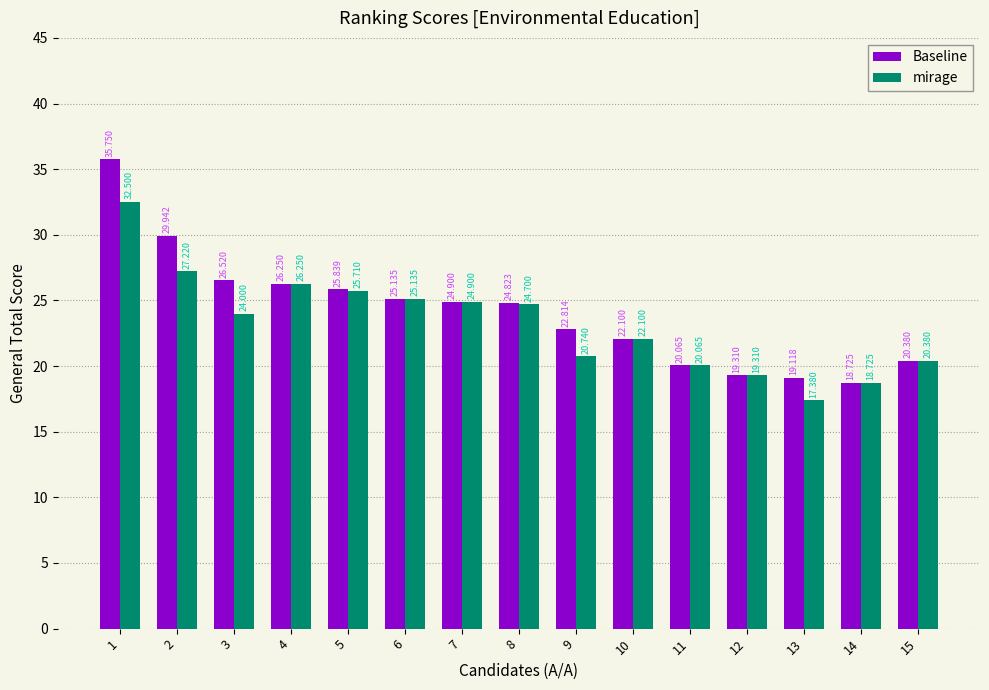

Rank the series by their average value, from lowest to highest.

mirage, Baseline